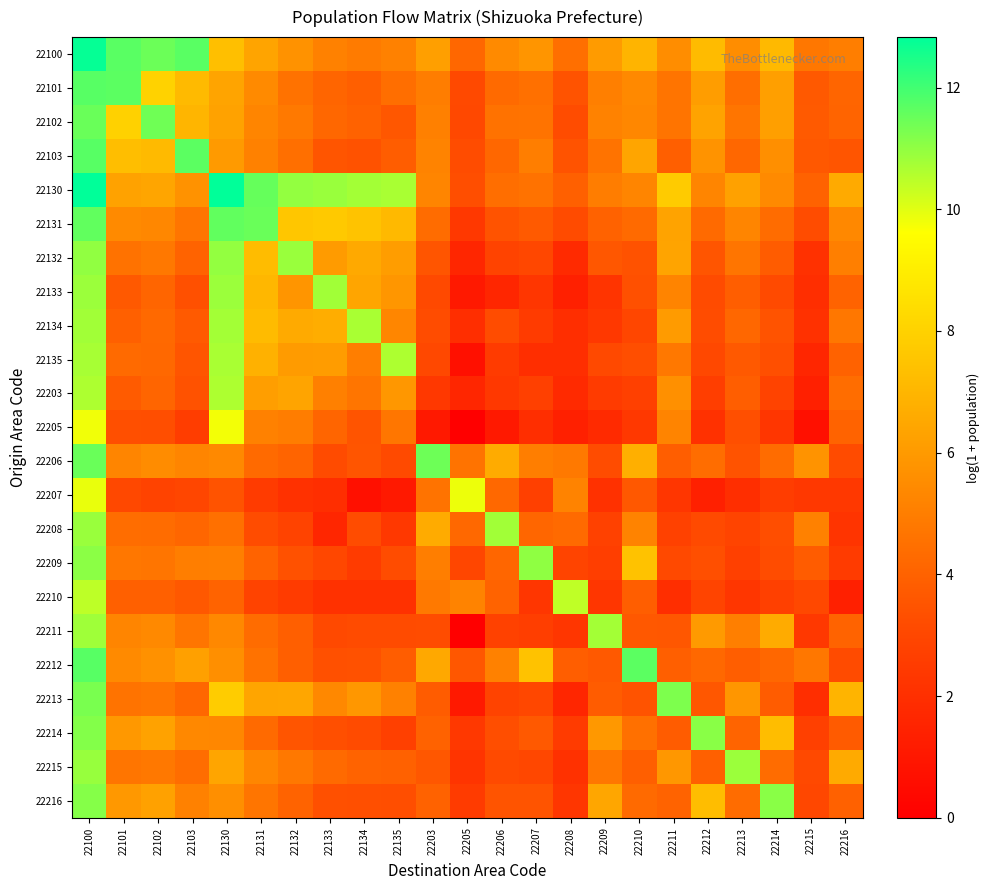

List the series in order of their peak value, lowest first.

22205, 22207, 22210, 22203, 22135, 22134, 22211, 22133, 22208, 22215, 22132, 22209, 22216, 22214, 22213, 22102, 22206, 22131, 22212, 22103, 22101, 22100, 22130